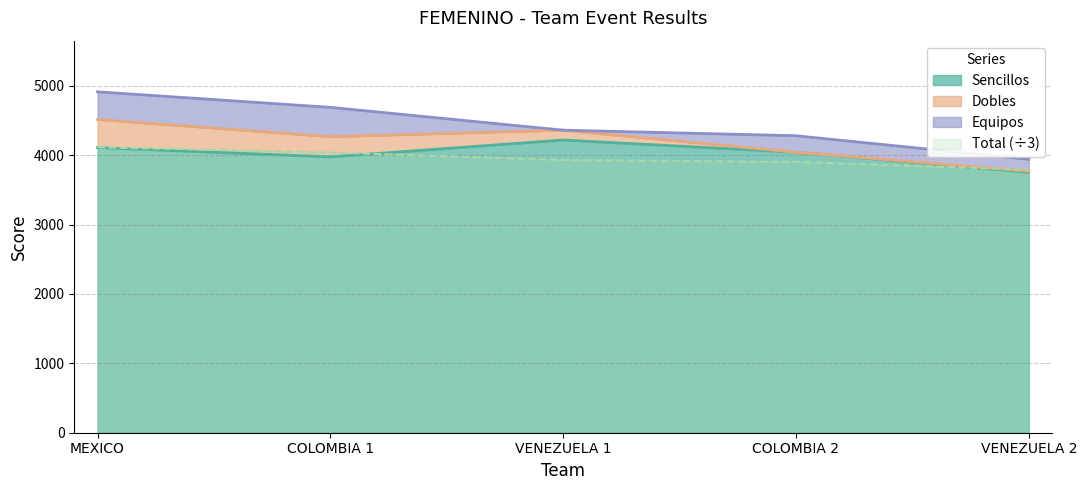

Is it true that Total (÷3) equals 1241.6 at MEXICO?

False